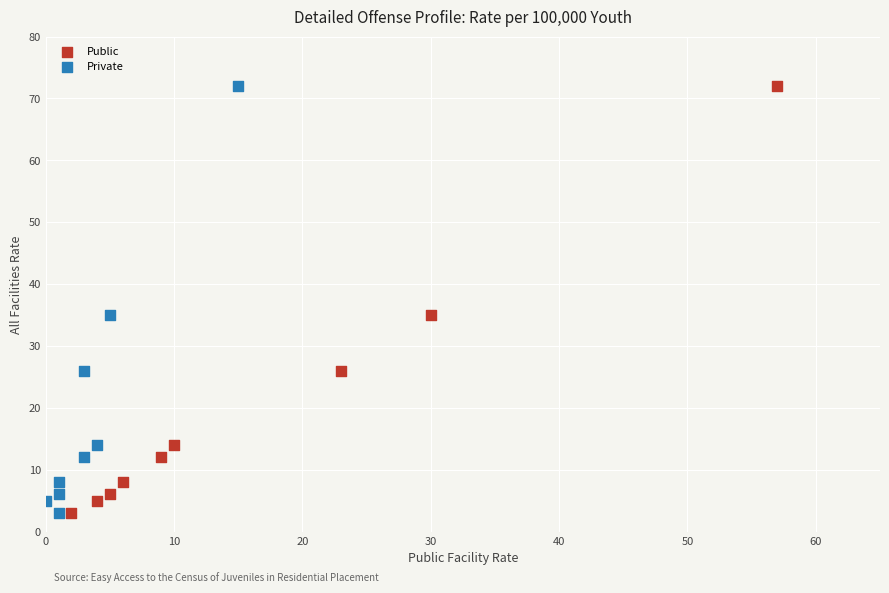

What are all the series names shown in the legend?

Public, Private